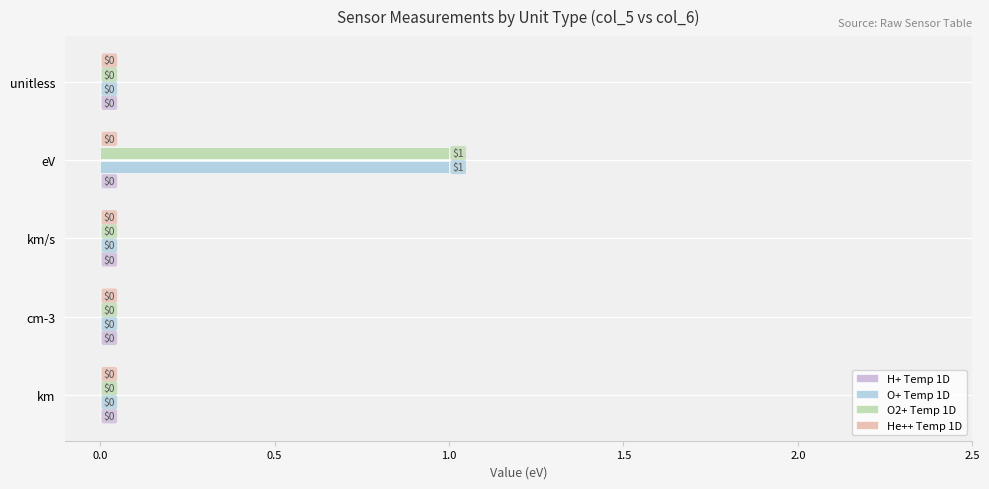

True or false: O2+ Temp 1D has a value of -1 at unitless.

False